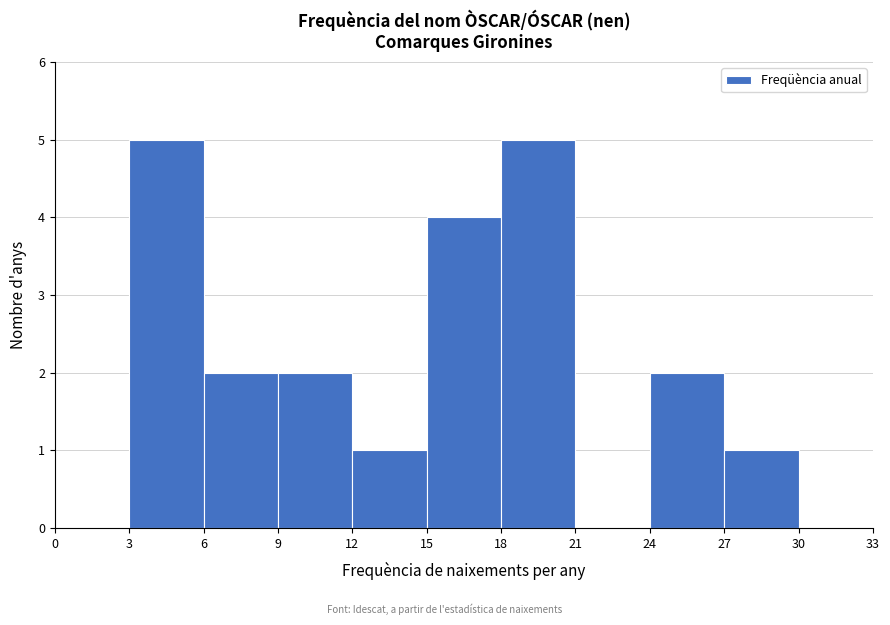

How tall is the bar that spans 24 to 27 on the x-axis? The values are not printed on the chart, so give them approximately, as read against the axis.

2